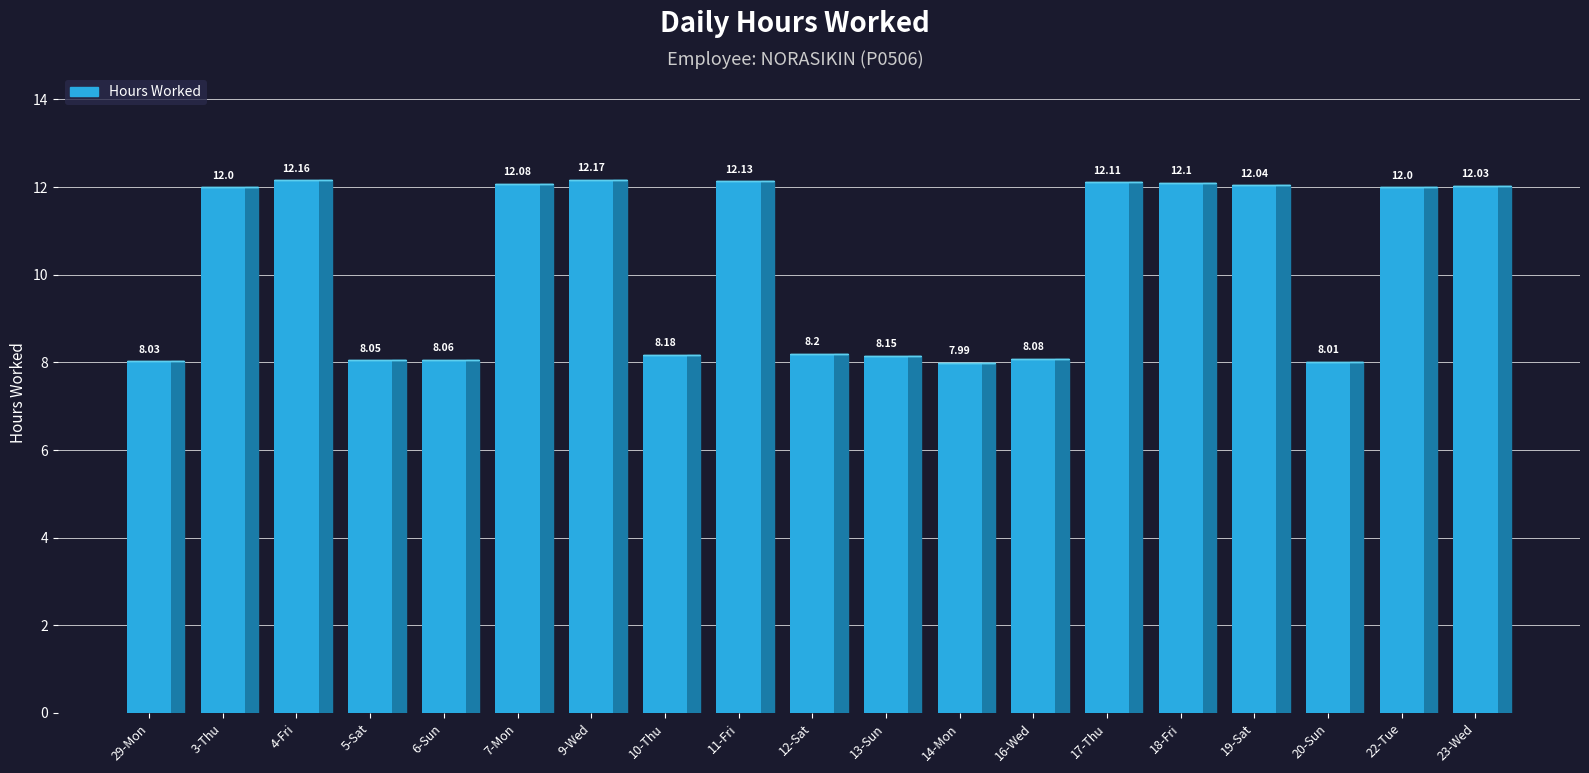

What is the change in value from 5-Sat to 17-Thu?

+4.1